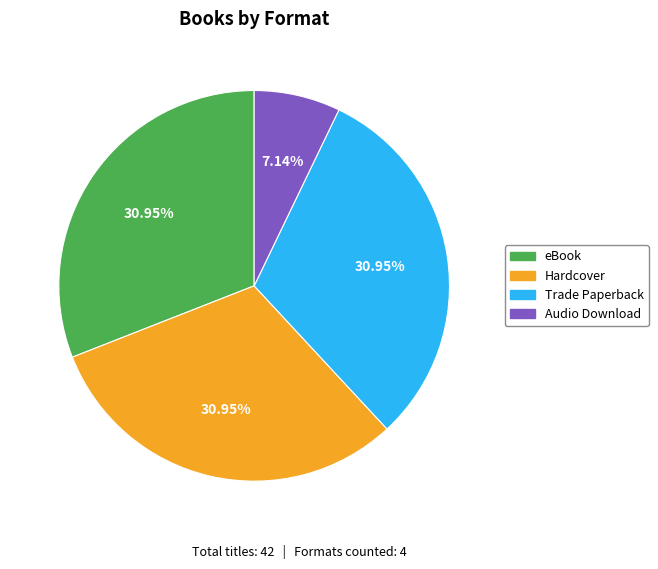

Which slice is the smallest?

Audio Download